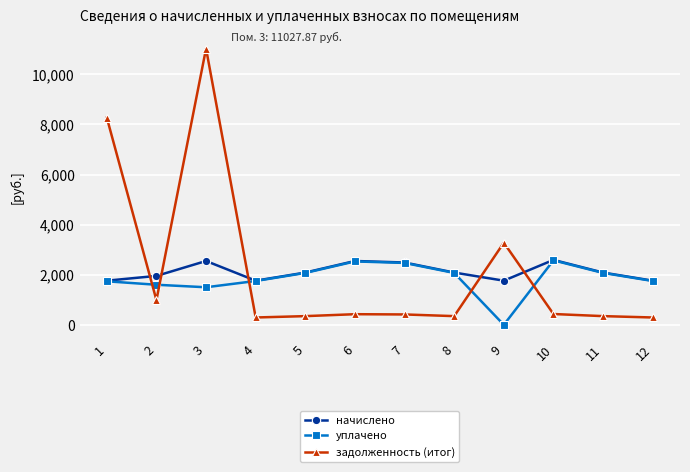

How many lines are shown in the chart?

3